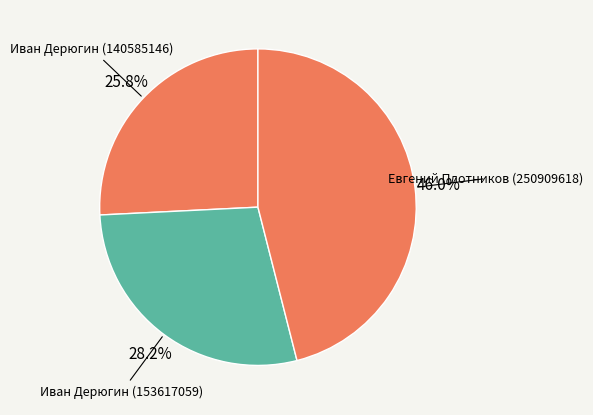

What percentage do Евгений Плотников (250909618) and Иван Дерюгин (153617059) together represent?

74.2%